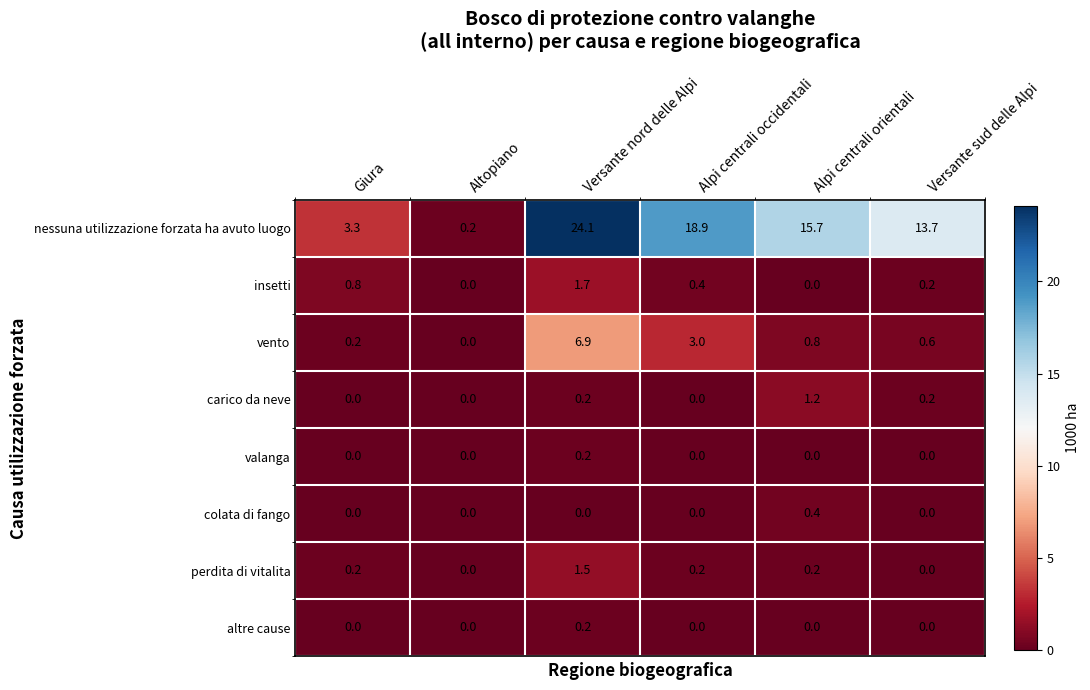

What is the maximum value for insetti?

1.7